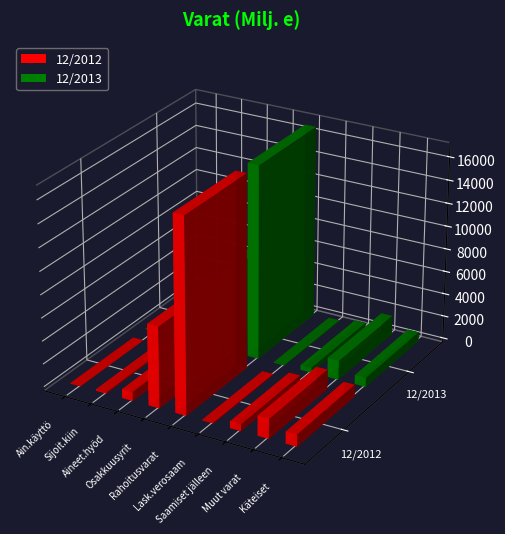

How many groups of bars are there?

9